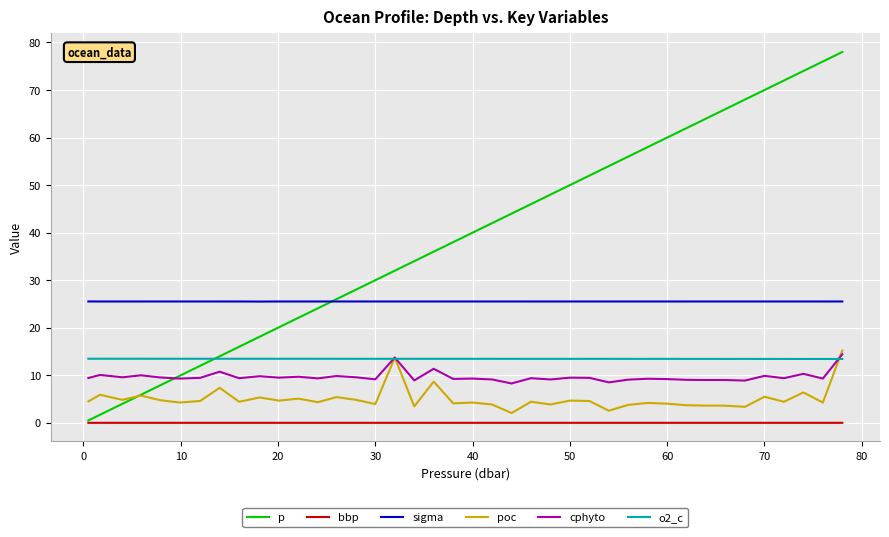

True or false: o2_c and sigma intersect in this chart.

False